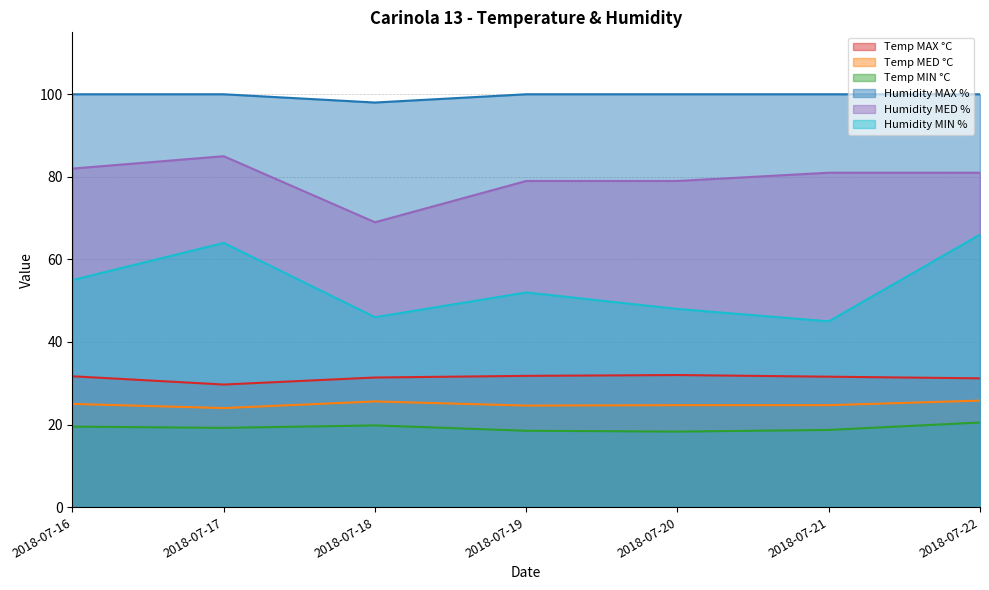

The Temp MIN °C series shows 19.5 at 2018-07-16. True or false?

True